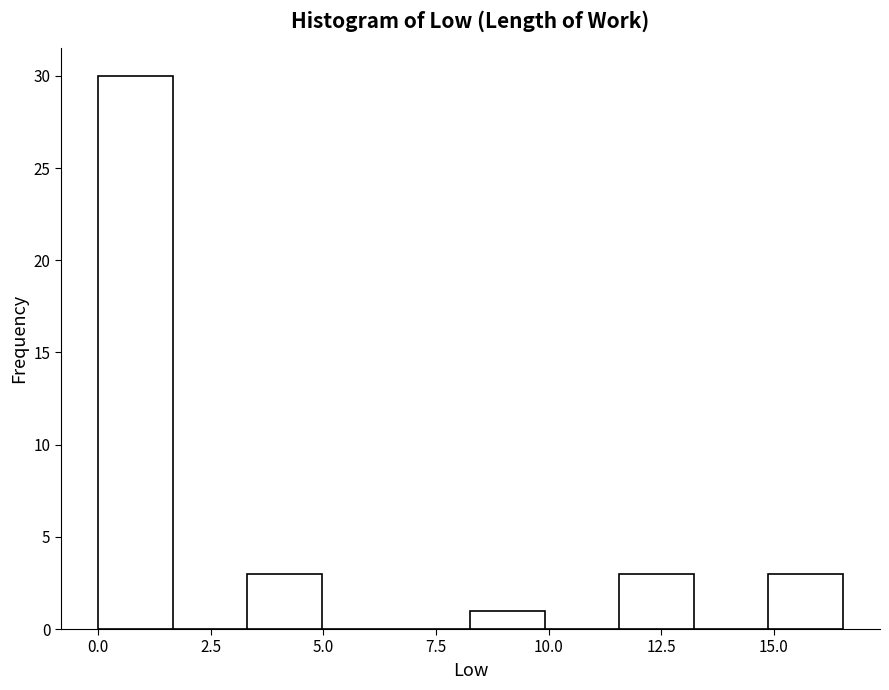

Around what value on the x-axis is the tallest bar? Give the approximate position of its centre, as read against the axis.

1.0